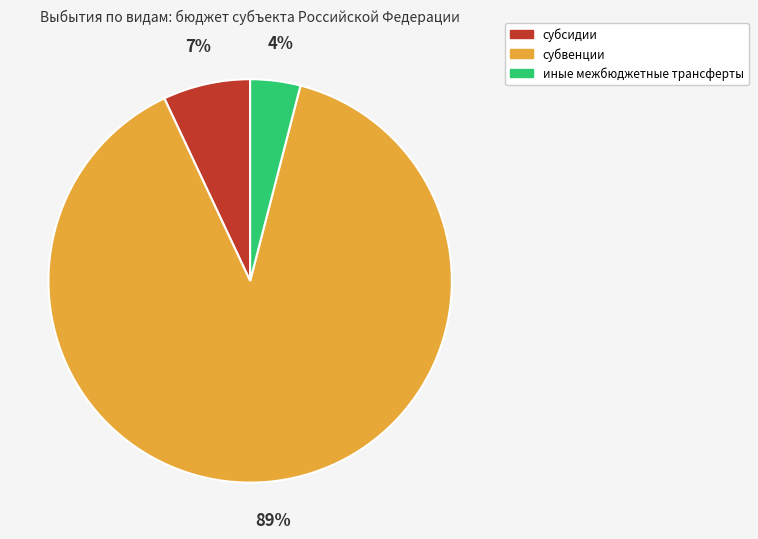

To the nearest percent, what is the difference between the largest and smallest slice percentages?

85%